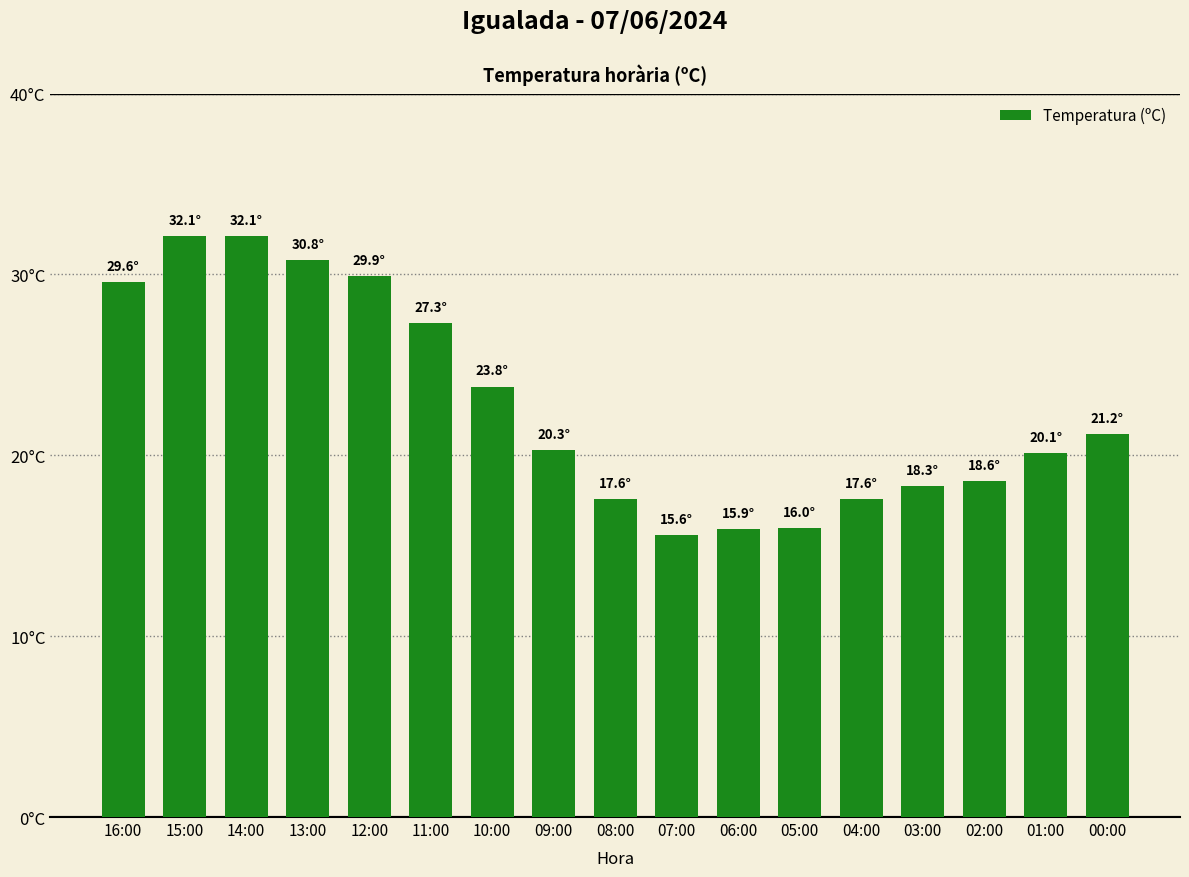

How many bars are there in total?

17